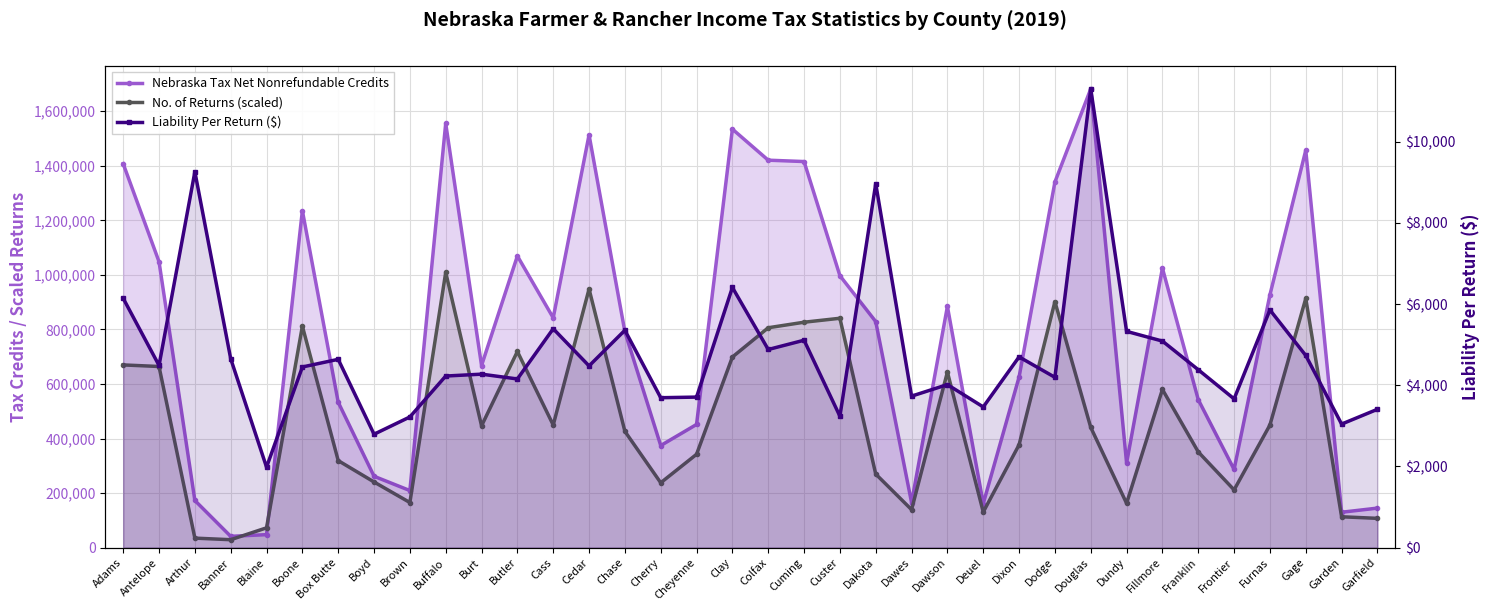

How many lines are shown in the chart?

3